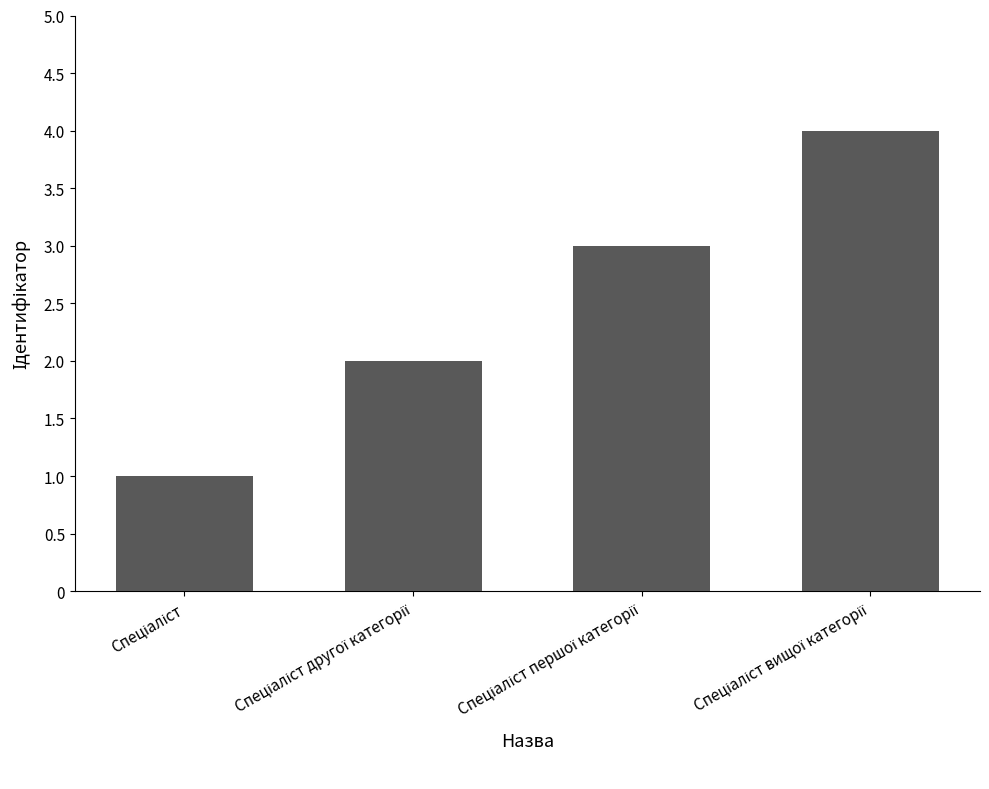

What is the difference between the maximum and minimum values?

3